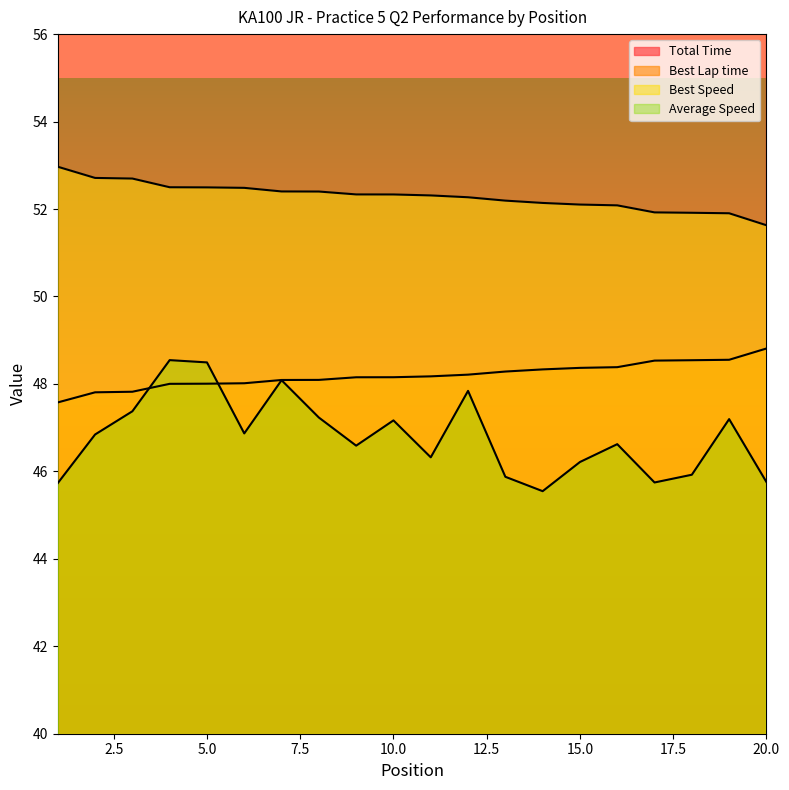

True or false: Best Lap time and Best Speed cross at least once.

False